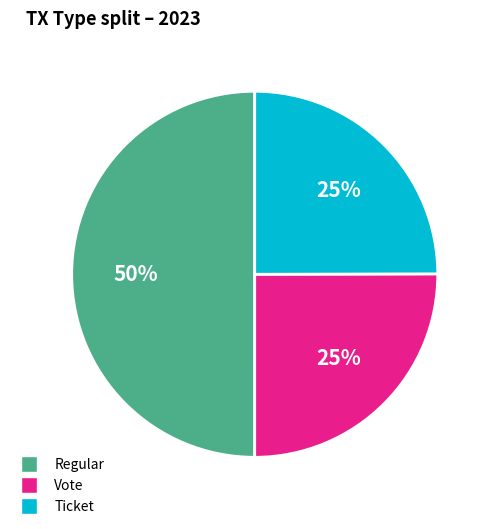

Is Vote the majority of the pie?

No